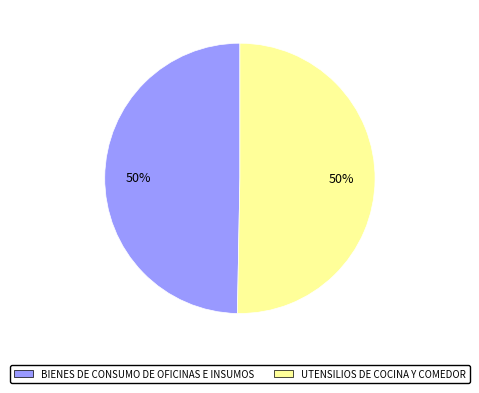

What is the ratio of the value at UTENSILIOS DE COCINA Y COMEDOR to the value at BIENES DE CONSUMO DE OFICINAS E INSUMOS?

1.0